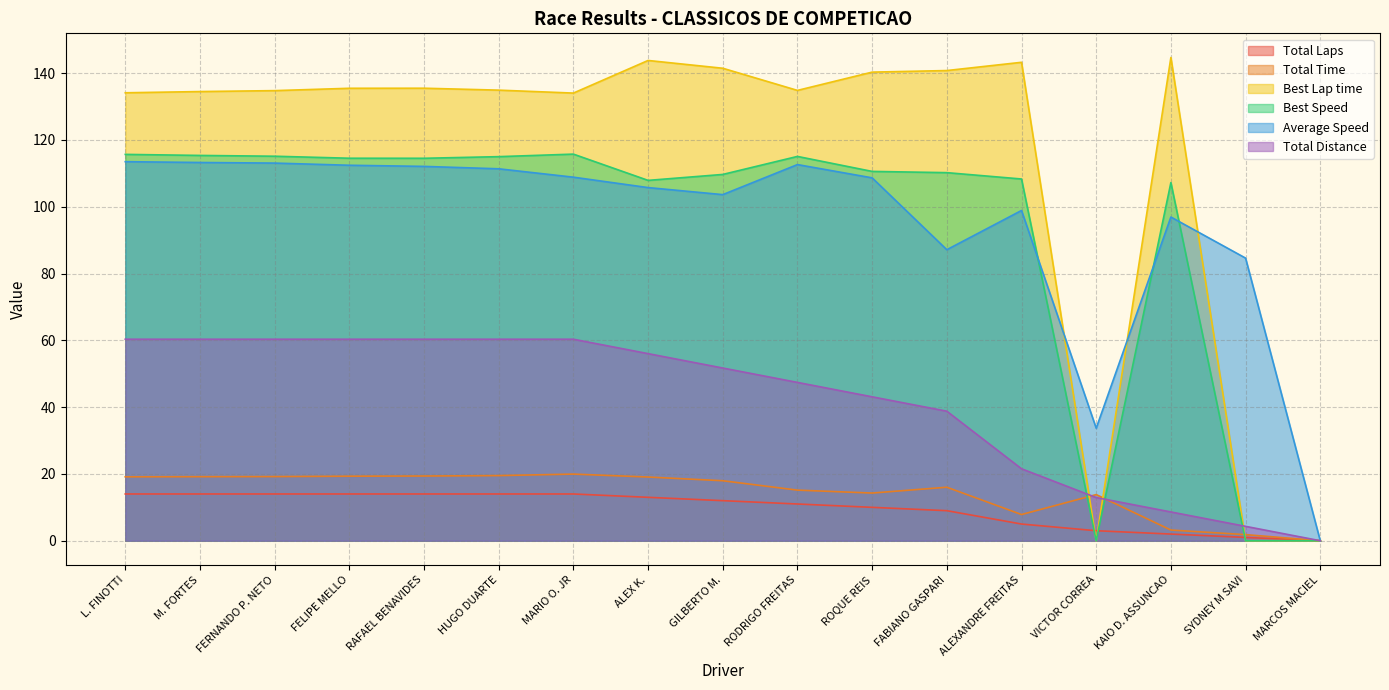

At which category does Total Time reach its first local valley?

ROQUE REIS